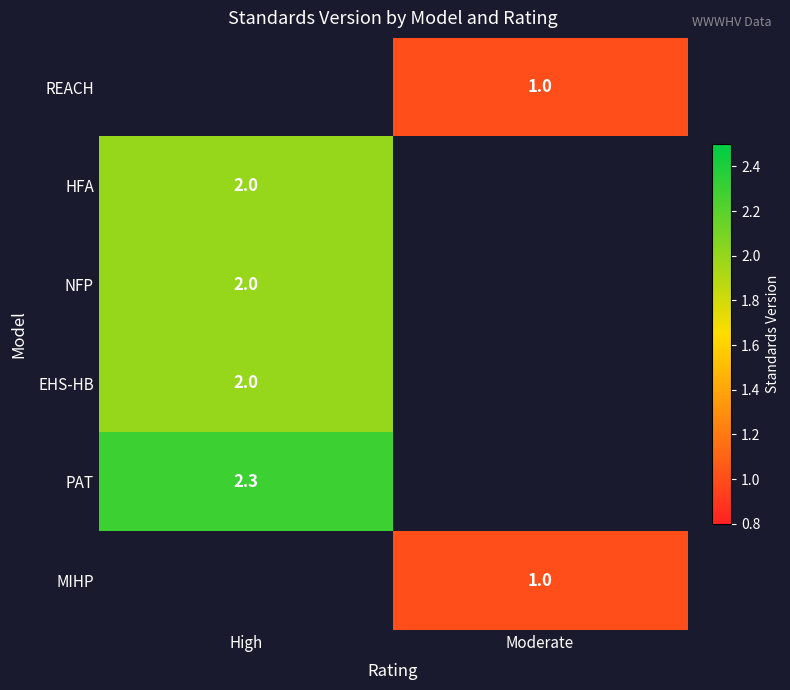

Count the number of categories in the chart.

2